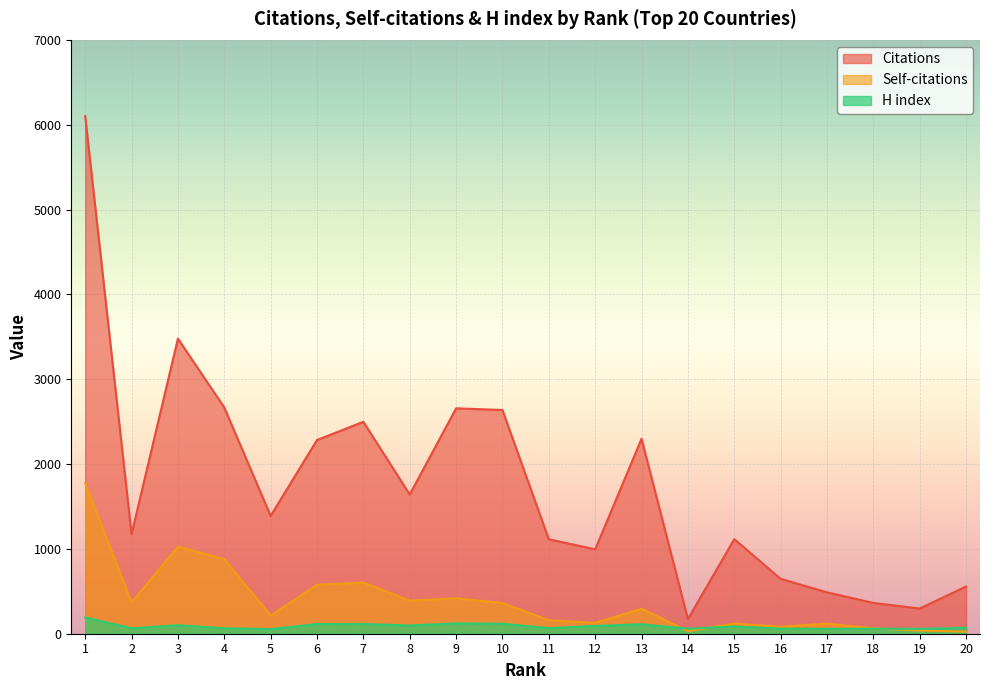

The value of H index at 8 is 97. True or false?

True